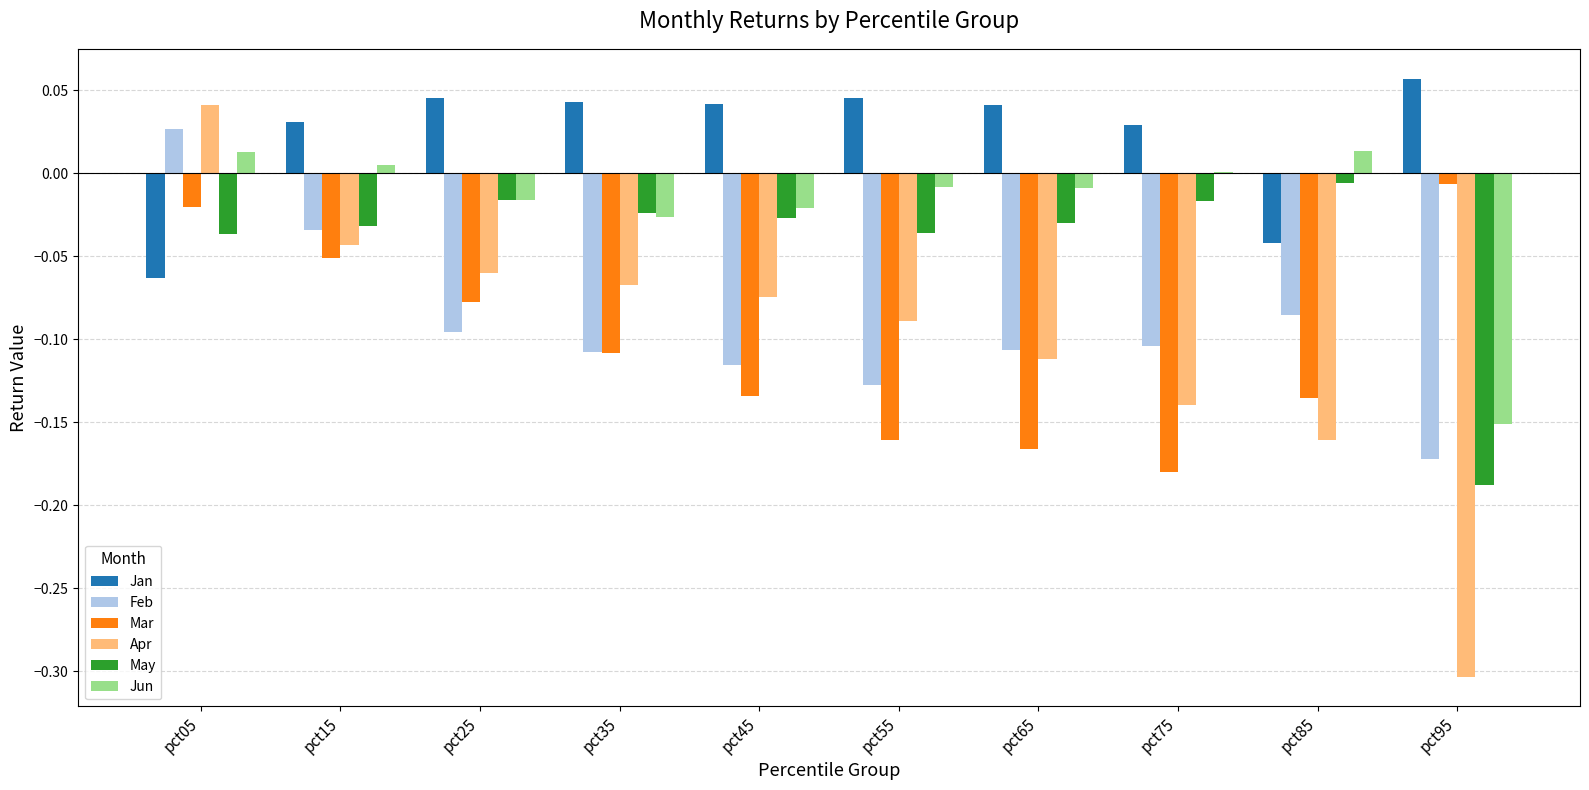

What is the sum of all Feb values?

-0.9